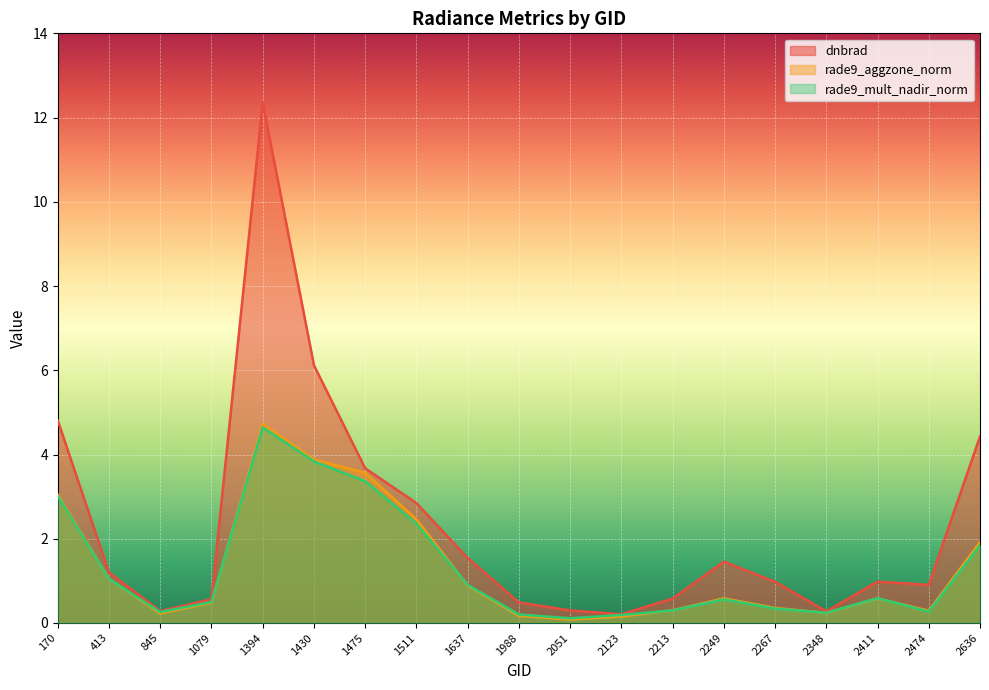

Rank the series by their maximum value, from highest to lowest.

dnbrad, rade9_aggzone_norm, rade9_mult_nadir_norm